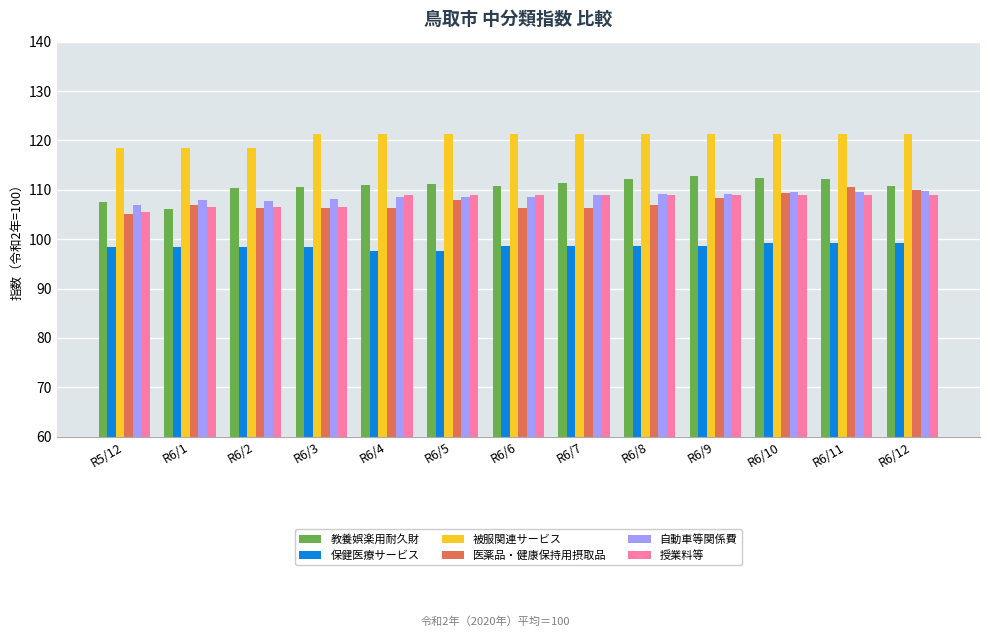

What is the total value across all series at R6/10?

660.6